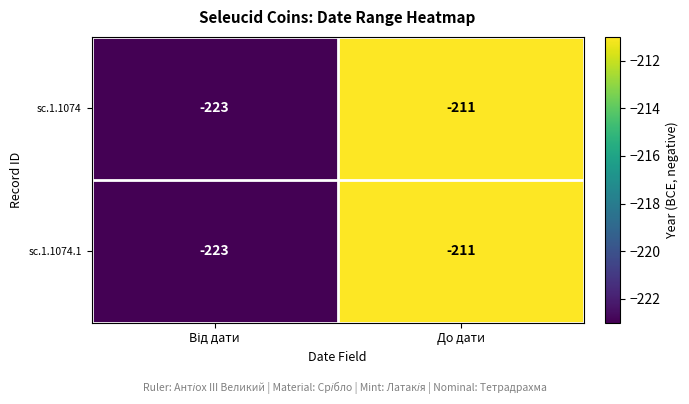

What is the maximum value shown in the chart?

-211